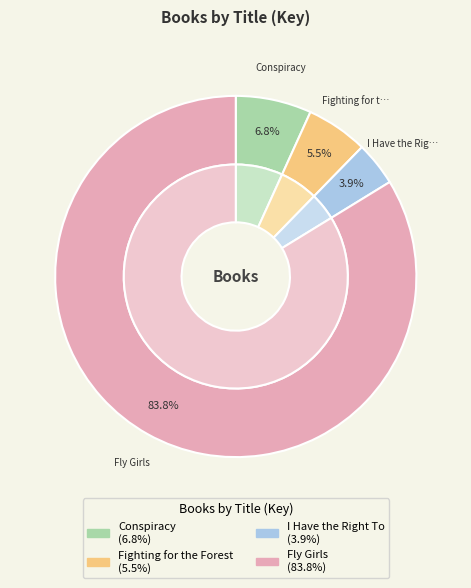

What is the ratio of the value at Fighting for the Forest to the value at Fly Girls?

0.1